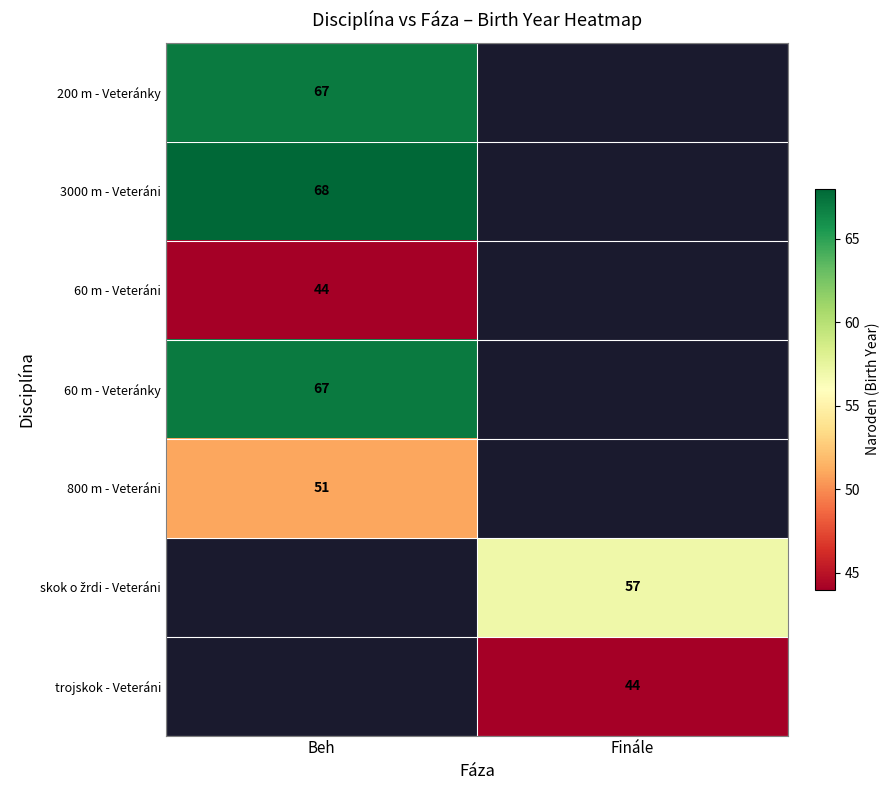

The value of trojskok - Veteráni at Finále is 76. True or false?

False